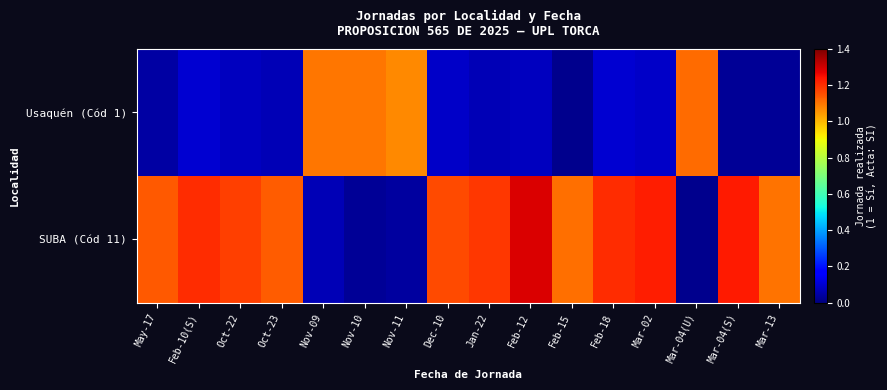

Count the number of data series in this chart.

2